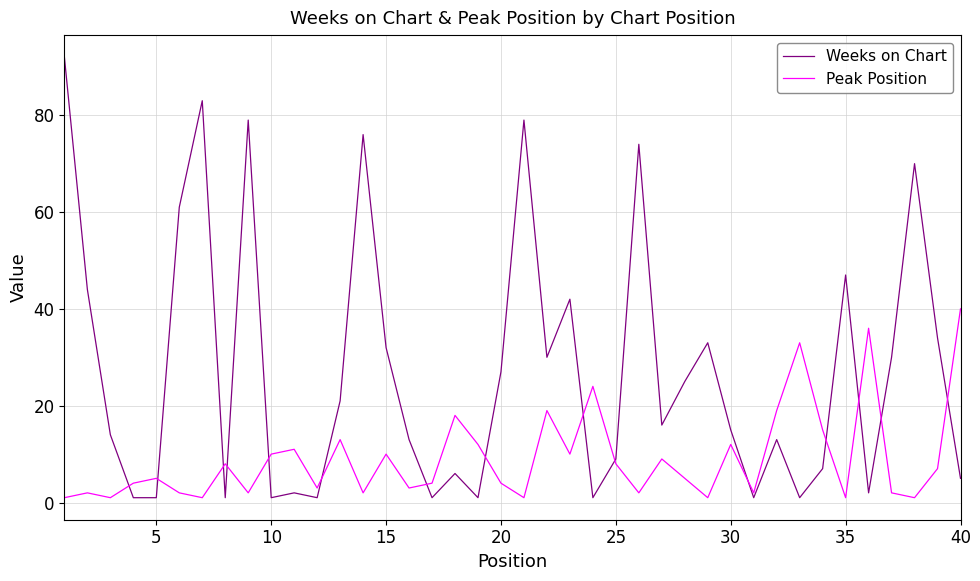

Is this an area chart (filled region under the line)?

No